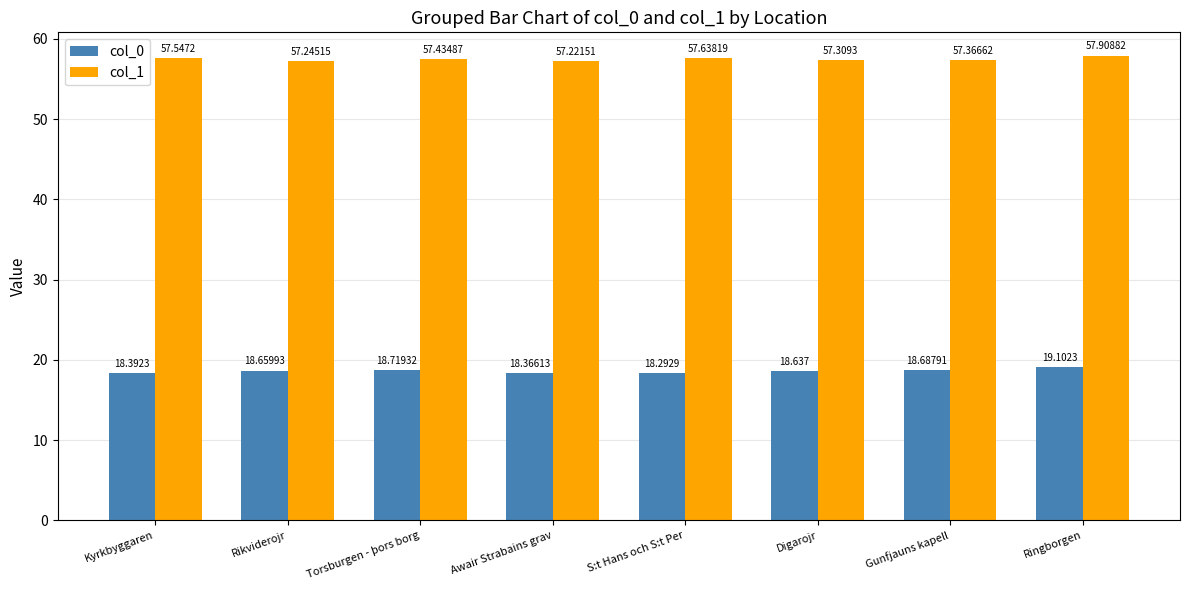

Which series has the largest total across all categories?

col_1